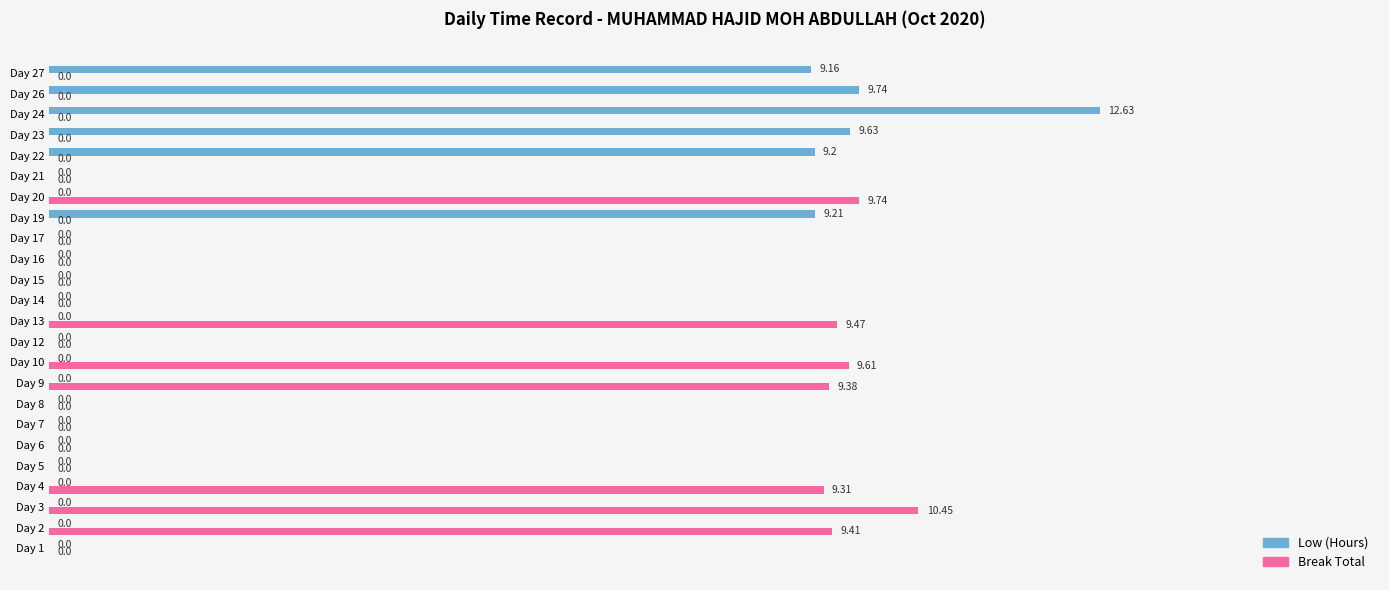

What is the sum of all Break Total values?

67.4